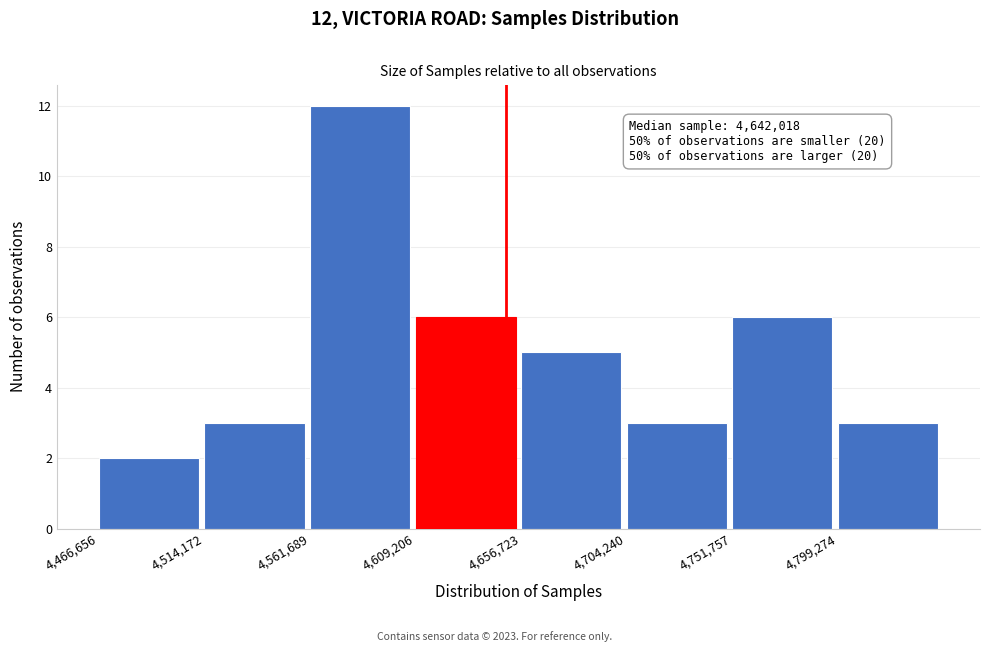

Which range on the x-axis has the tallest bar?

4560000 to 4610000